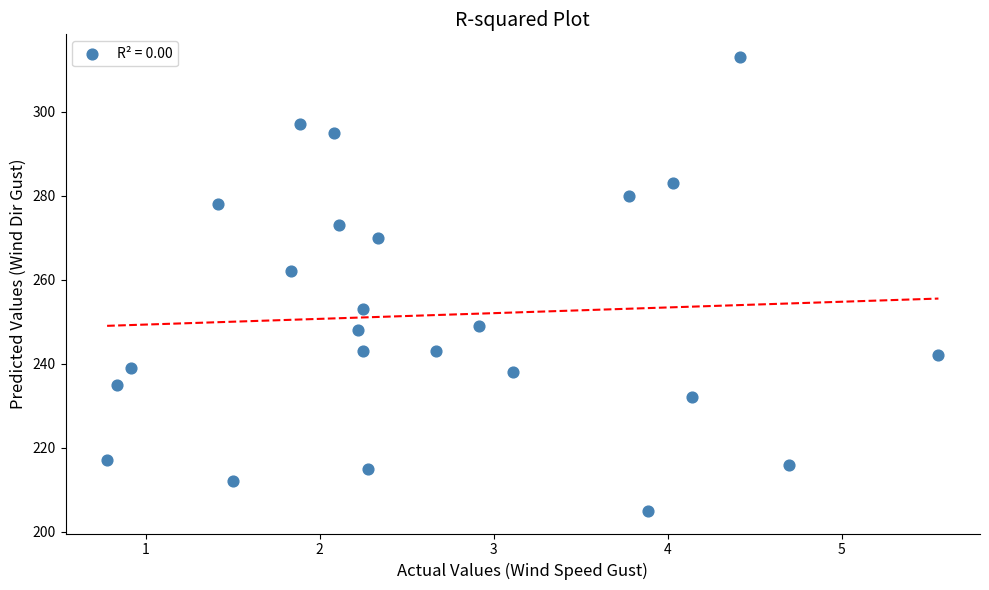

What Y value in the scatter plot is closest to 259?

262